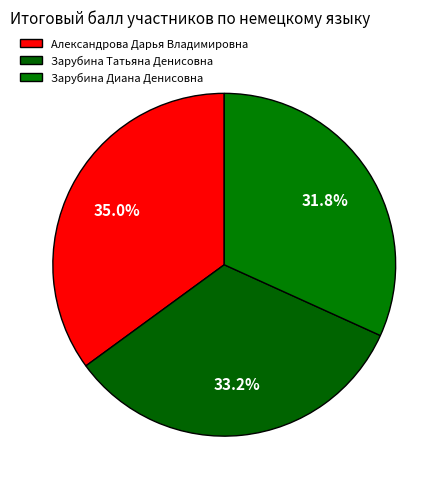

What is the smallest slice in the pie chart?

Зарубина Диана Денисовна